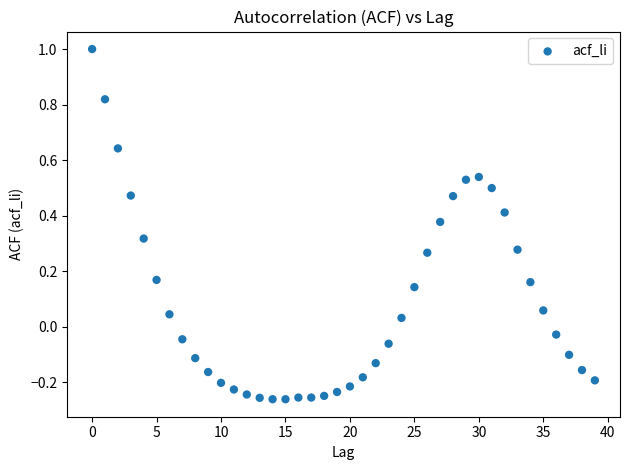

What is the range of Y values (max minus min)?

1.3